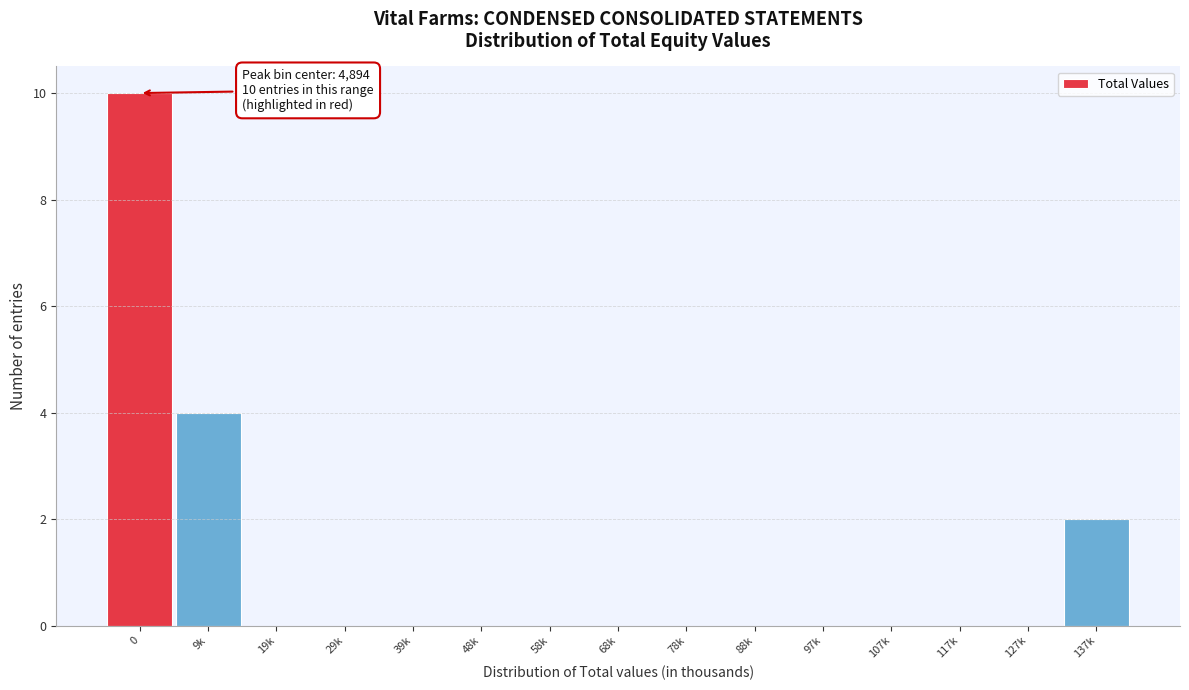

Reading left to right, what are all the values shown in this chart?

0=10	9k=4	19k=0	29k=0	39k=0	48k=0	58k=0	68k=0	78k=0	88k=0	97k=0	107k=0	117k=0	127k=0	137k=2